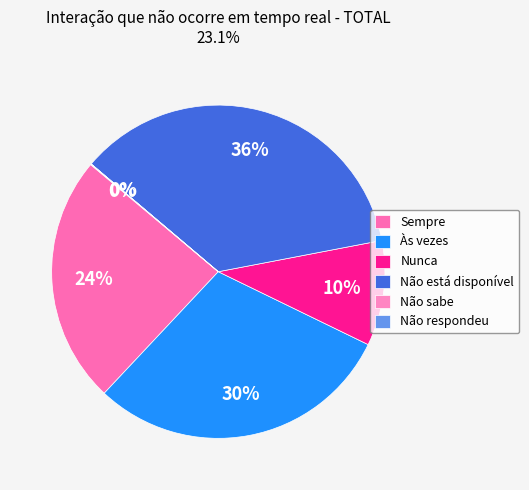

How many segments does this pie chart have?

6